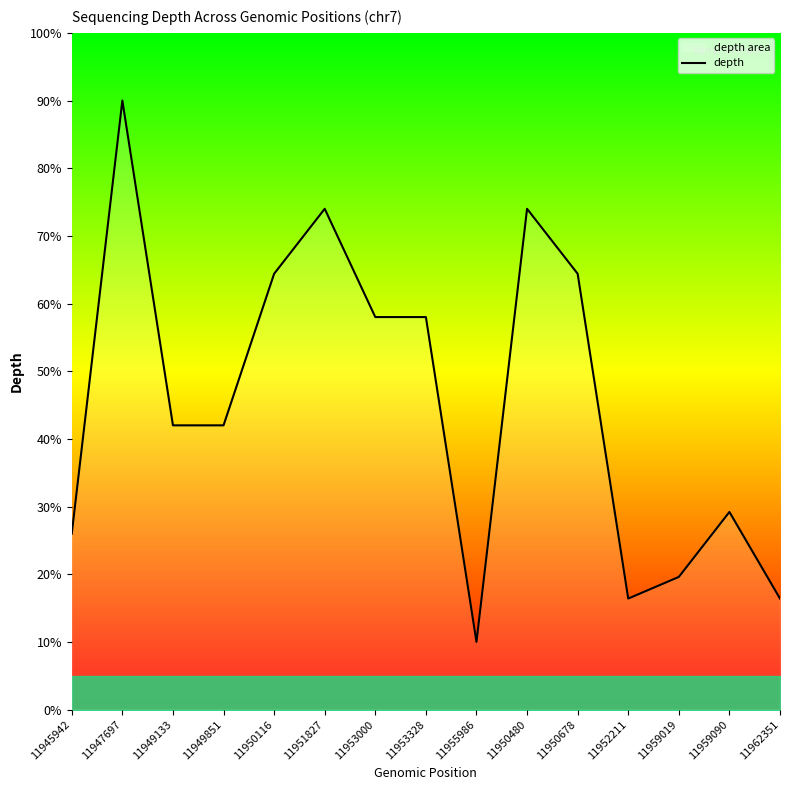

At which category does the chart reach its minimum across all series?

11955986